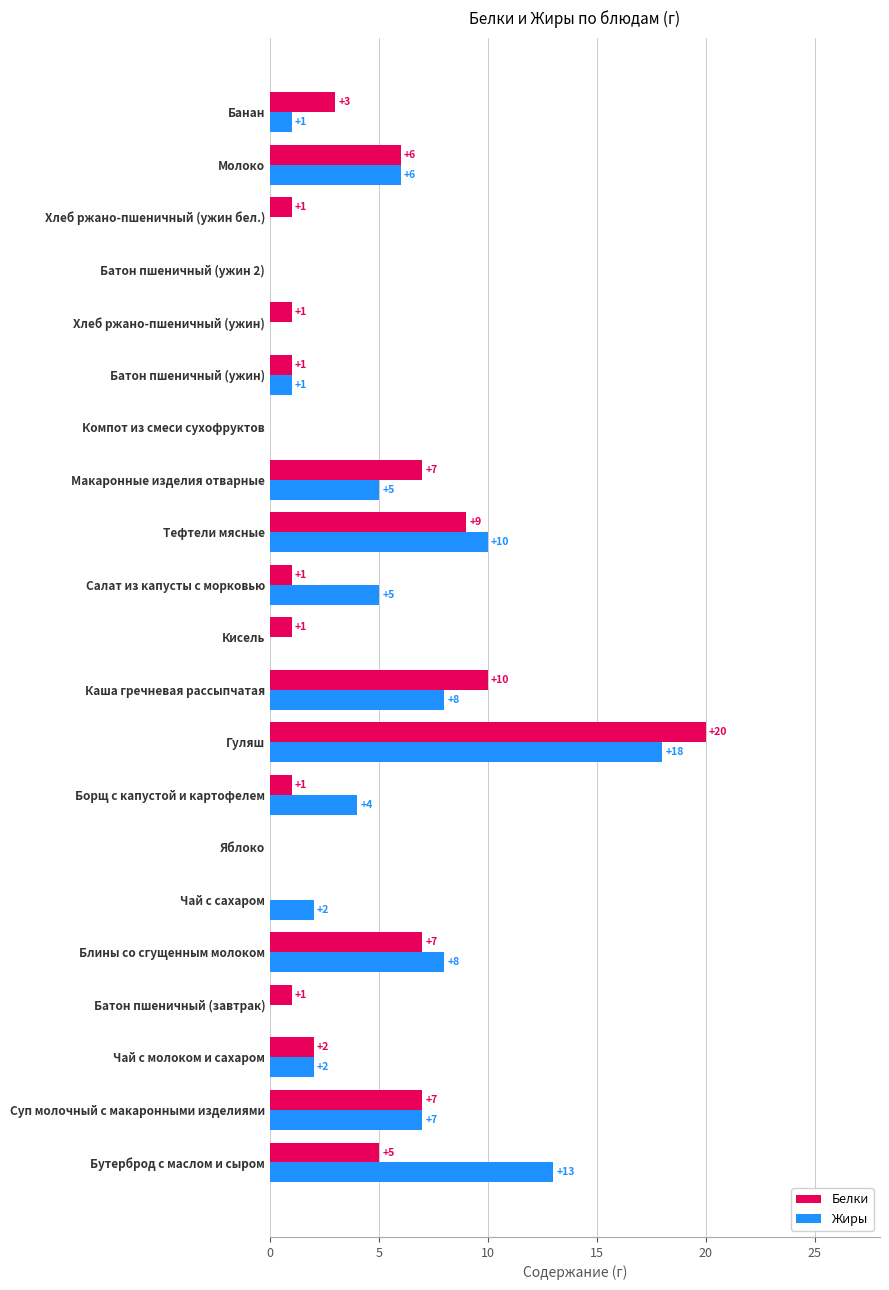

Is it true that Белки equals 20 at Гуляш?

True